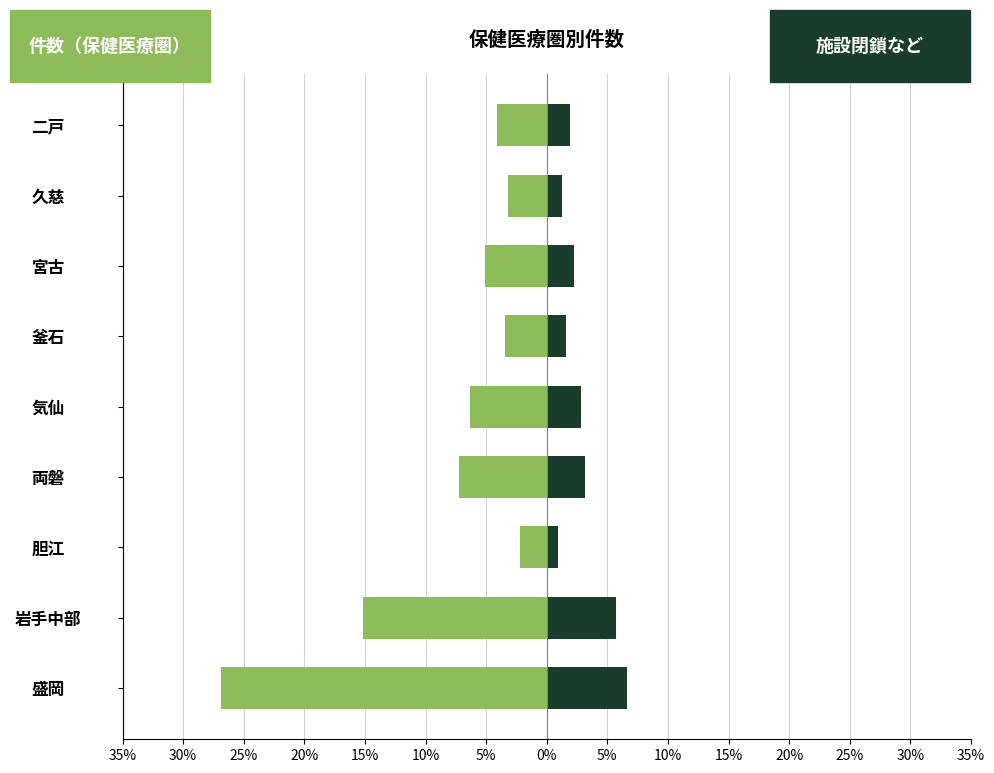

What is the difference between the maximum and minimum values in the 施設閉鎖など series?

5.7